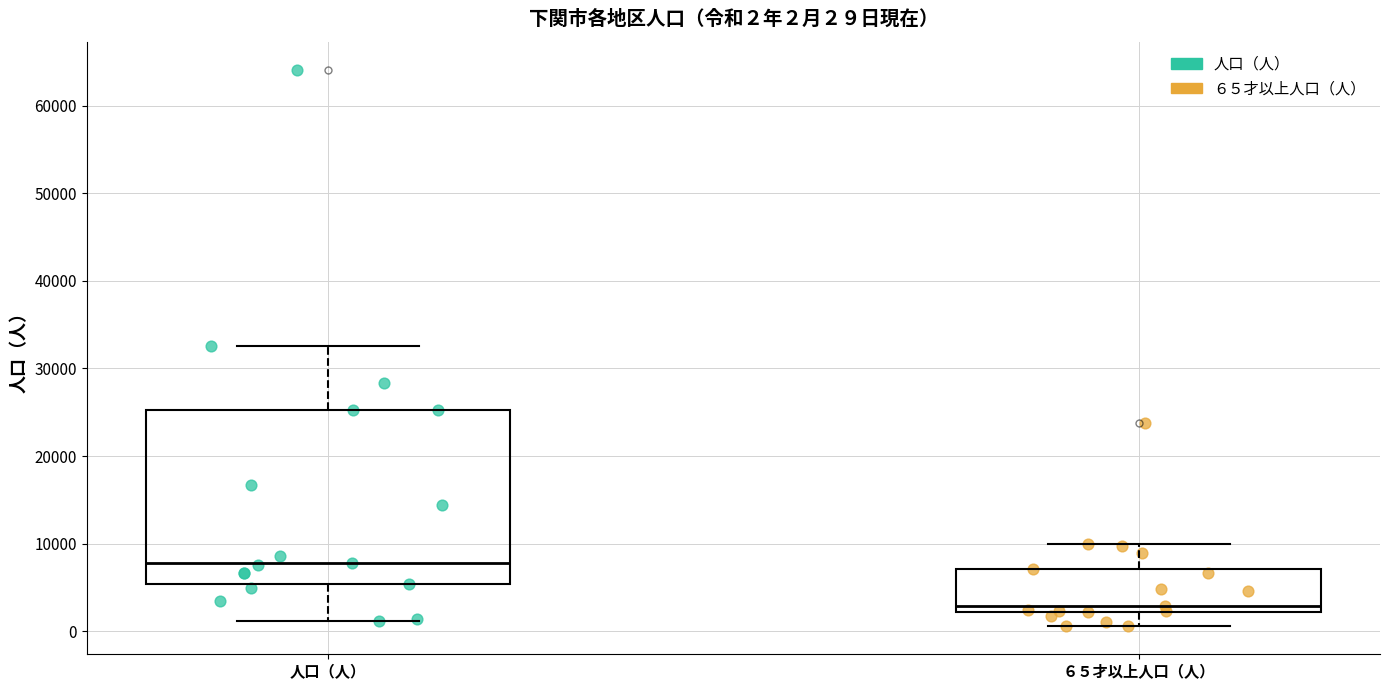

Which box has the lowest median line?

６５才以上人口（人）